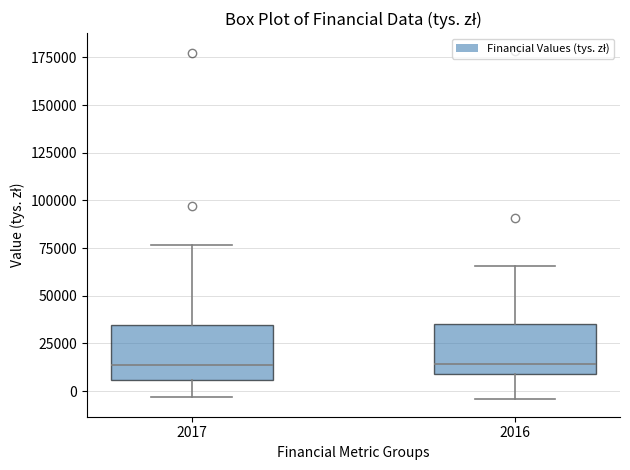

Reading left to right, transcribe this box plot: for each box, give where its median line is, the range the box spans, and where its two whiskers end, as read against the y-axis. The values are not printed on the chart, so give them approximately, as read against the axis.

2017: median 15000, box 5000 to 35000, whiskers -5000 to 75000
2016: median 15000, box 10000 to 35000, whiskers -5000 to 65000